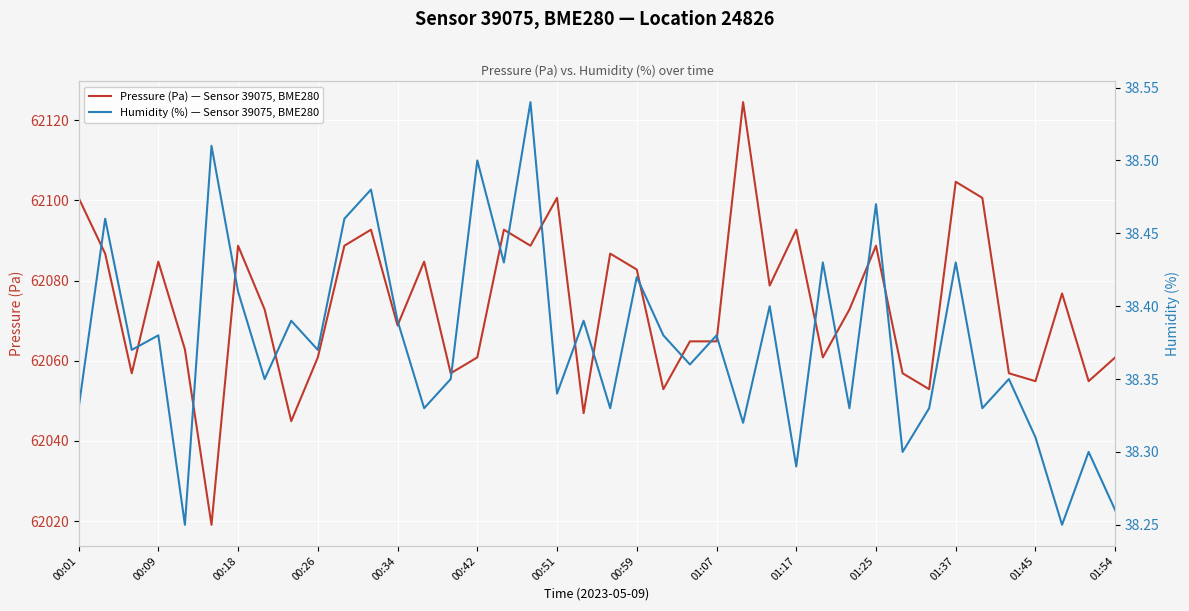

Which series has the largest total across all categories?

Pressure (Pa) — Sensor 39075, BME280